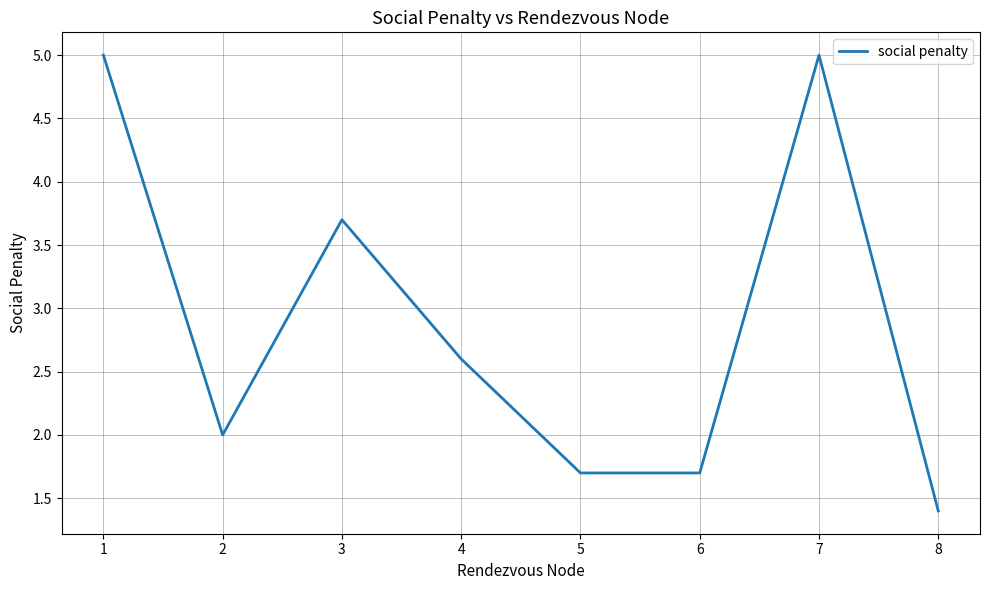

Reading right to left, extract all data points from this chart.

1.4	5.0	1.7	1.7	2.6	3.7	2.0	5.0